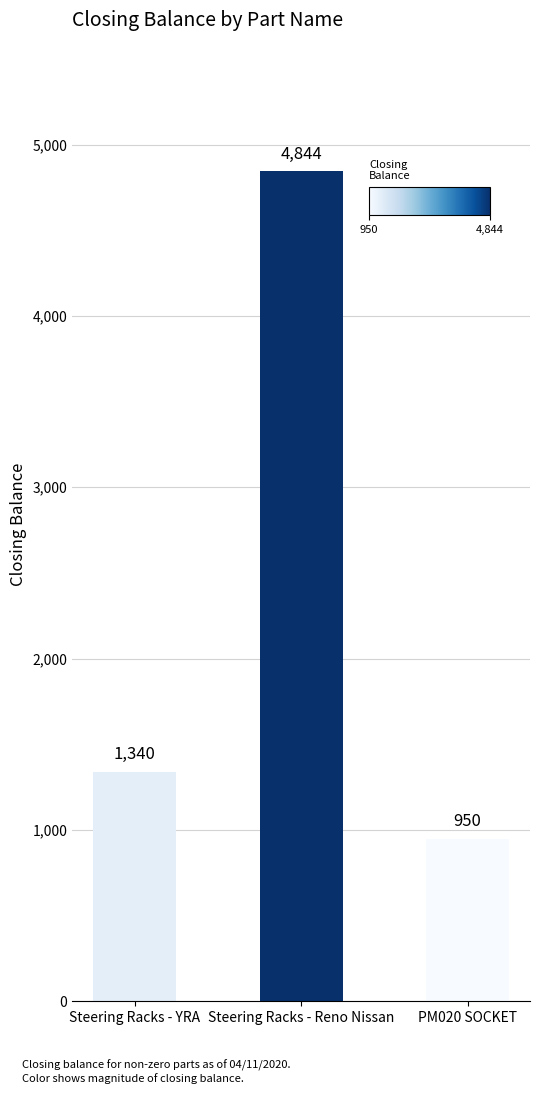

True or false: the data shows 950 at PM020 SOCKET.

True